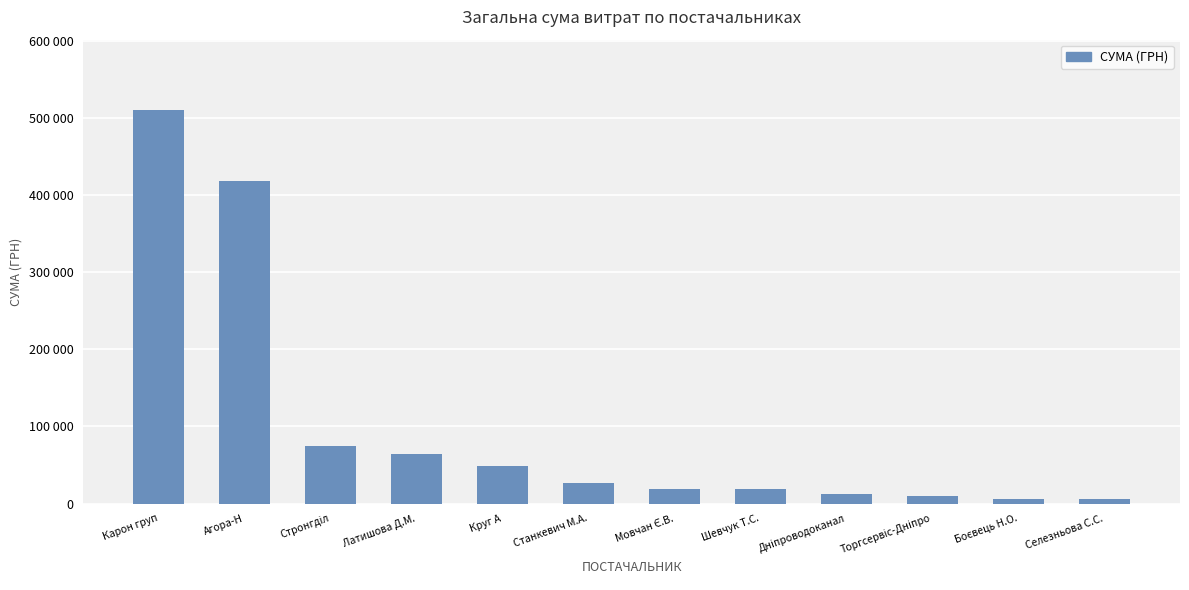

Are the bars horizontal?

No